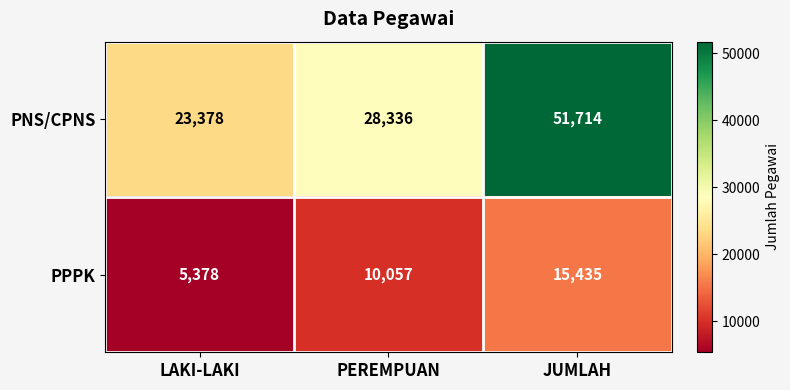

What is the difference between the second highest and minimum values in the PNS/CPNS series?

4958